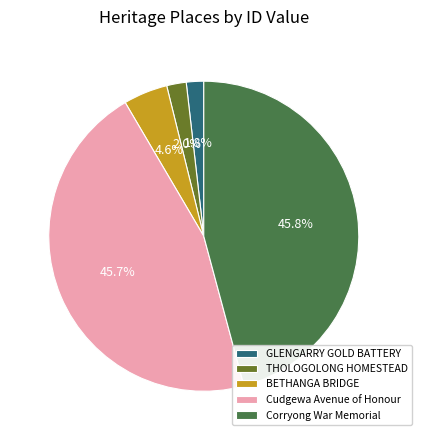

Is the sum of THOLOGOLONG HOMESTEAD and BETHANGA BRIDGE greater than half?

No